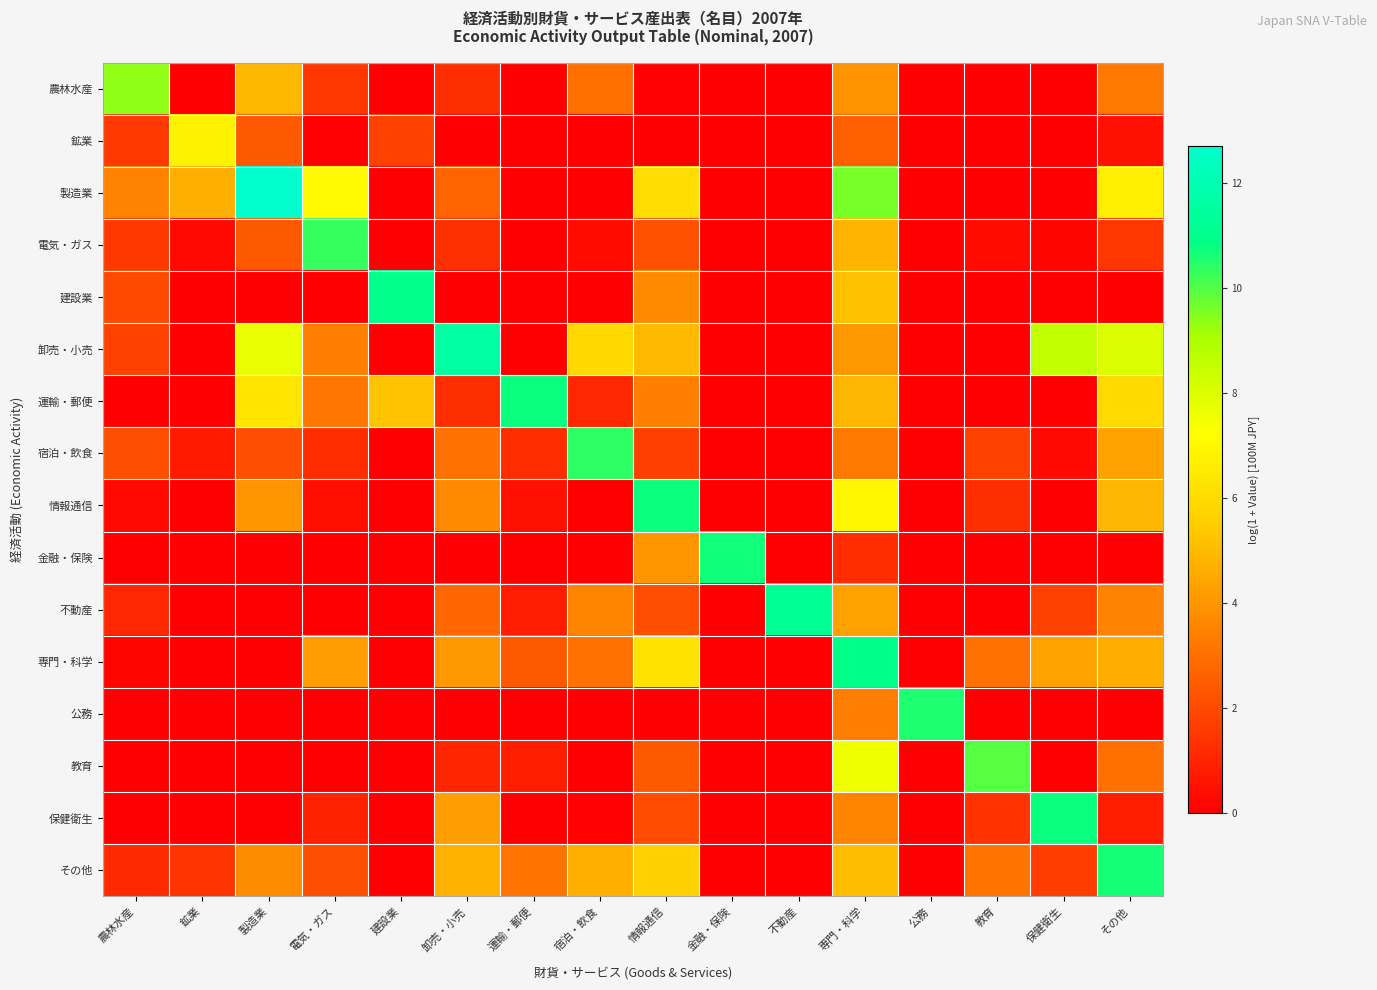

At 鉱業, list the series in order from smallest to largest.

農林水産, 建設業, 卸売・小売, 運輸・郵便, 情報通信, 金融・保険, 不動産, 専門・科学, 公務, 教育, 保健衛生, 電気・ガス, 宿泊・飲食, その他, 製造業, 鉱業